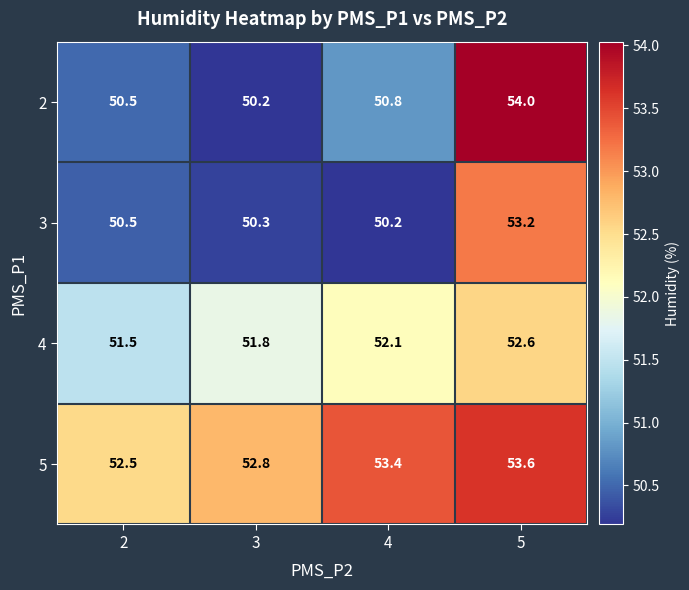

Which series changed the most between 3 and 5?

2